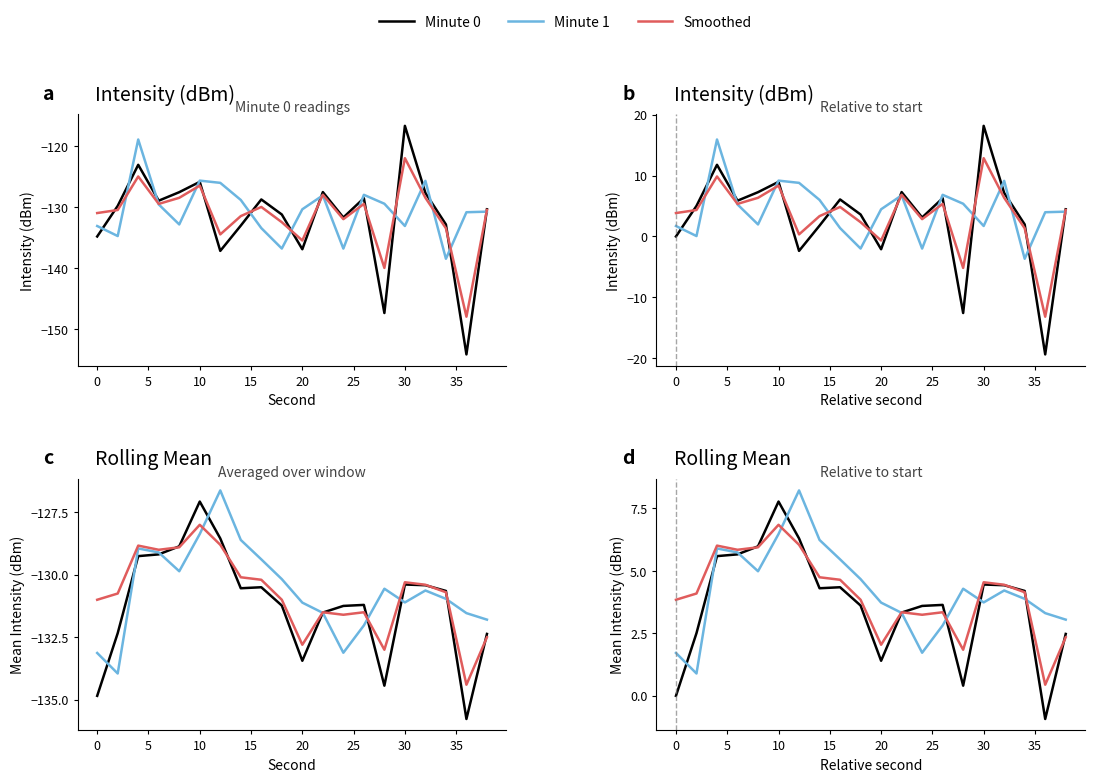

Is this an area chart (filled region under the line)?

No